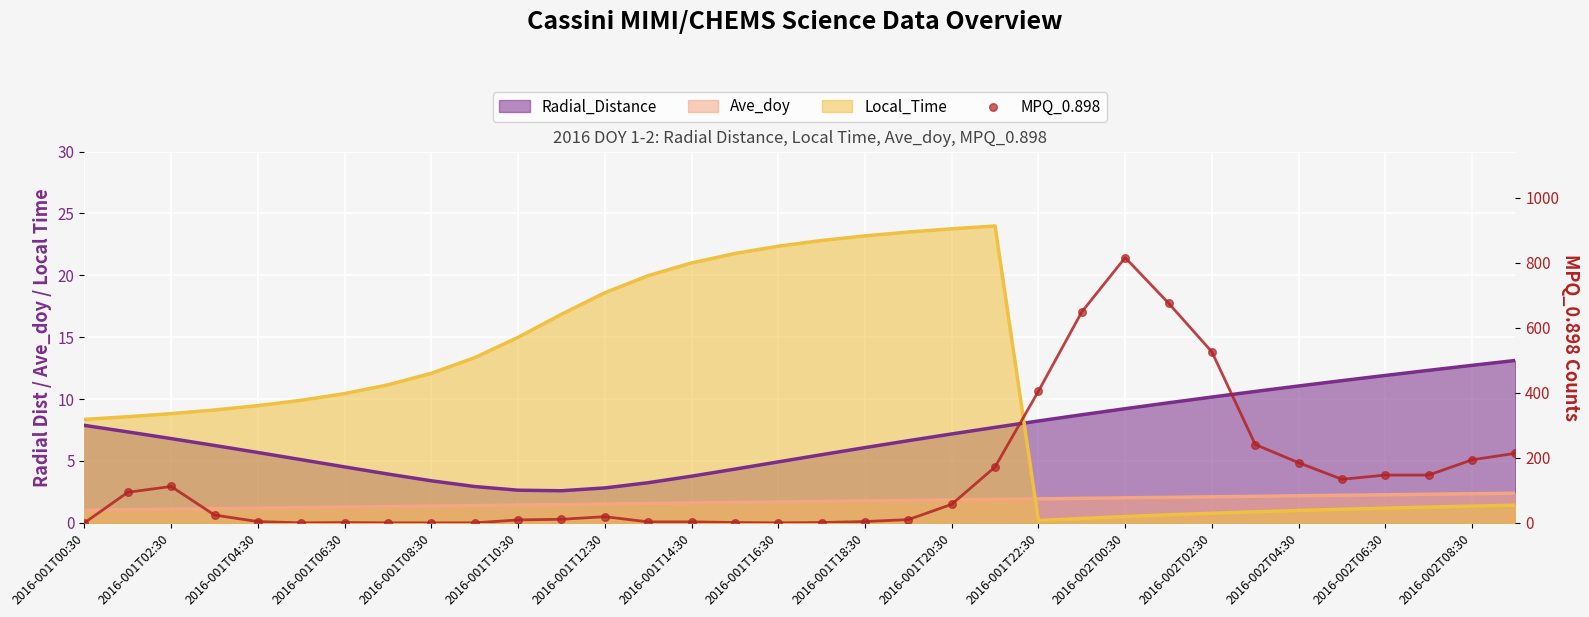

Between 2016-001T22:30 and 22, which is larger?

22